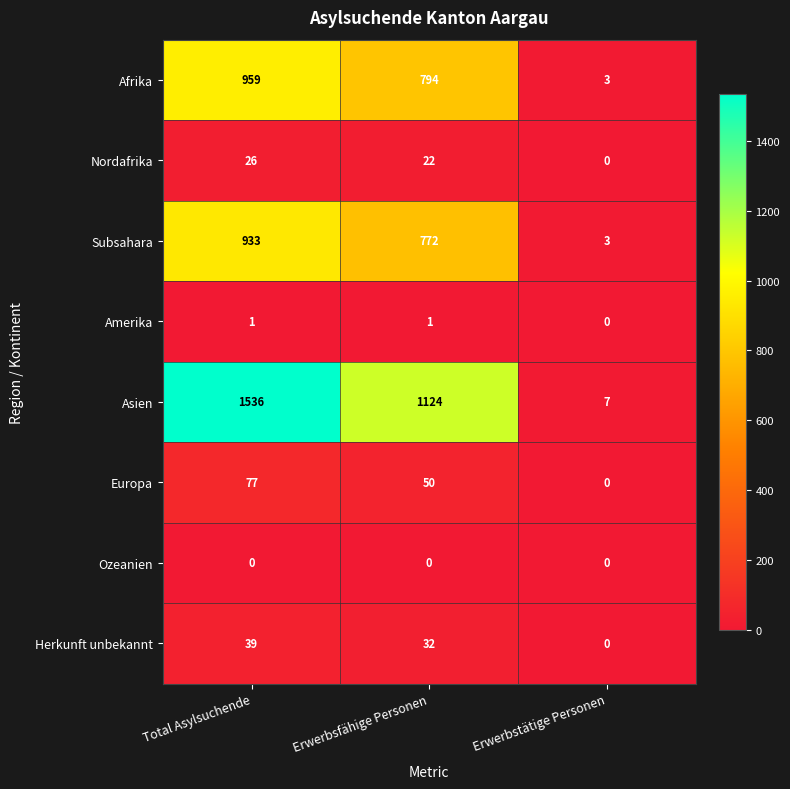

What is the spread (max minus min) of values at Erwerbstätige Personen?

7